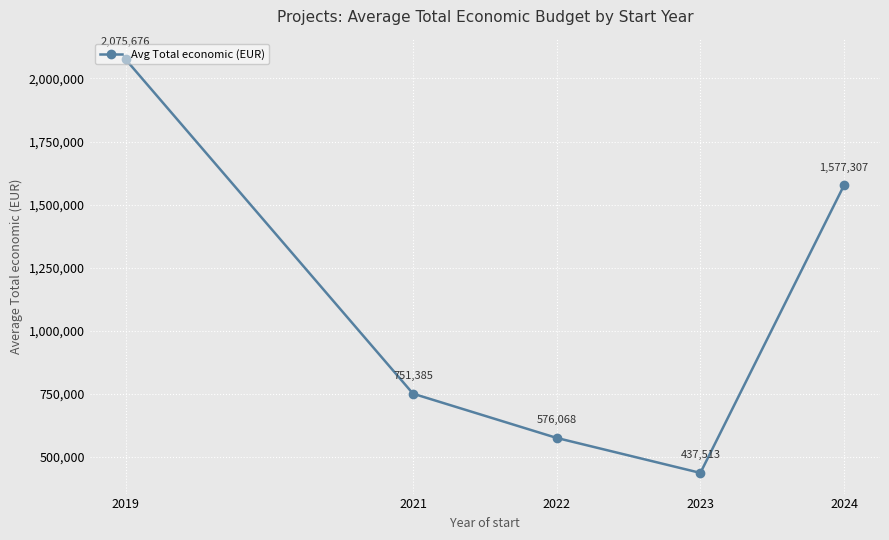

List the labels in order of value, smallest first.

2023, 2022, 2021, 2024, 2019